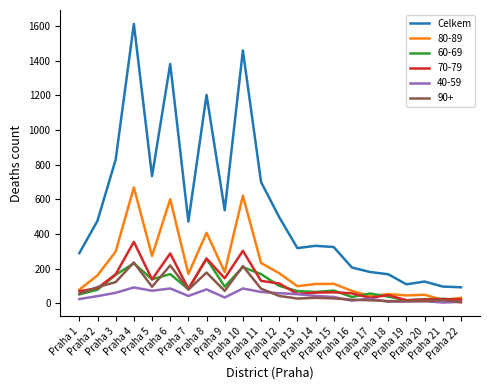

Which series has the largest total across all categories?

Celkem